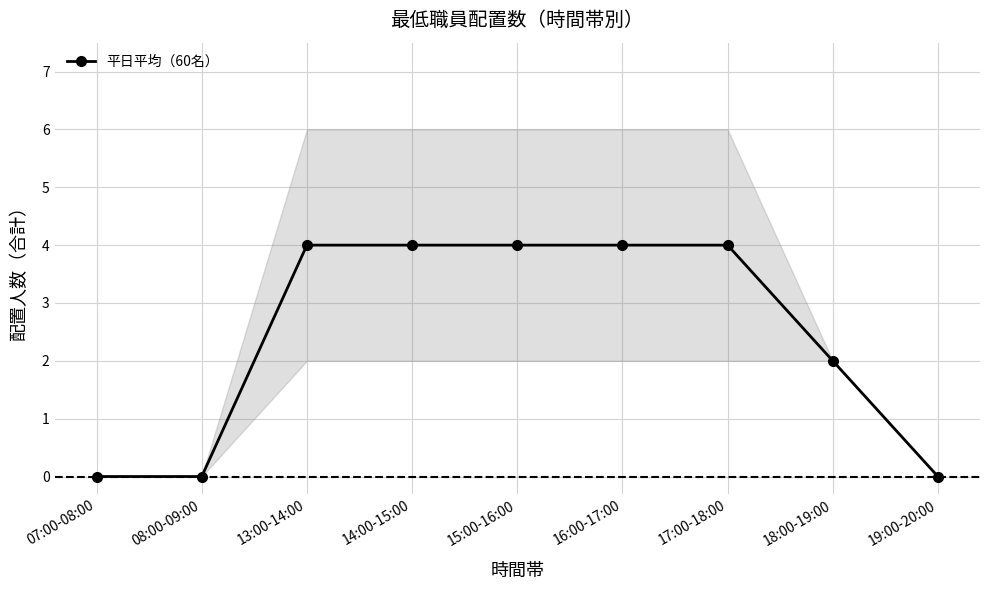

Does the chart display data point markers on the line(s)?

Yes